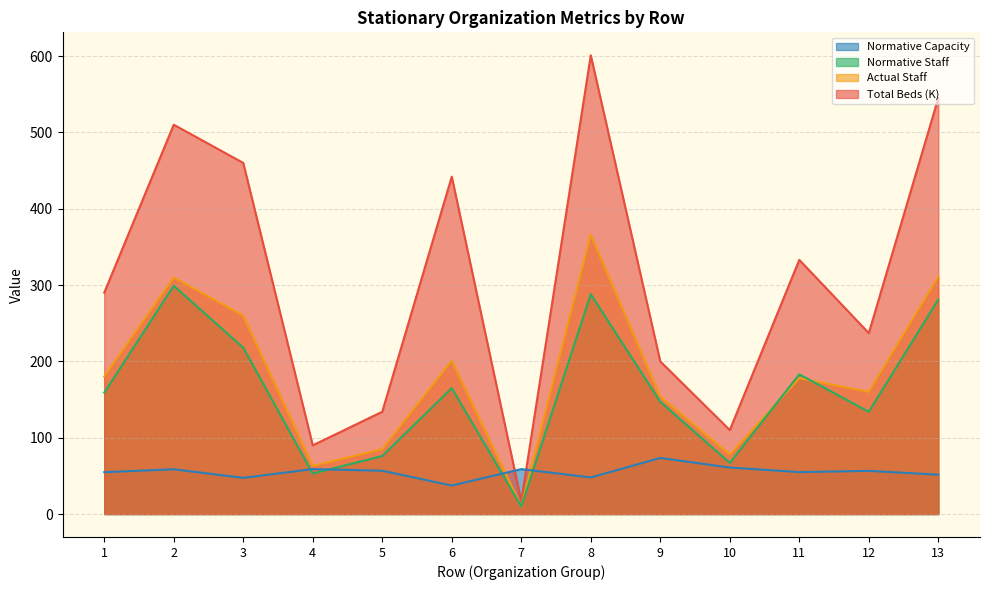

Reading left to right, what are all the values shown in this chart?

Total Beds (K): 1=290.0	2=510.0	3=460.0	4=90.0	5=134.0	6=442.0	7=17.0	8=601.0	9=200.0	10=110.0	11=333.0	12=237.0	13=545.0
Actual Staff: 1=180.0	2=310.0	3=260.0	4=63.0	5=85.0	6=201.0	7=10.0	8=366.0	9=154.0	10=78.0	11=178.0	12=160.0	13=311.0
Normative Staff: 1=159.0	2=299.0	3=218.0	4=53.0	5=76.0	6=165.0	7=10.0	8=288.0	9=147.0	10=67.0	11=183.0	12=134.0	13=281.0
Normative Capacity: 1=54.8	2=58.6	3=47.4	4=58.9	5=56.7	6=37.3	7=58.8	8=47.9	9=73.5	10=60.9	11=55.0	12=56.5	13=51.6